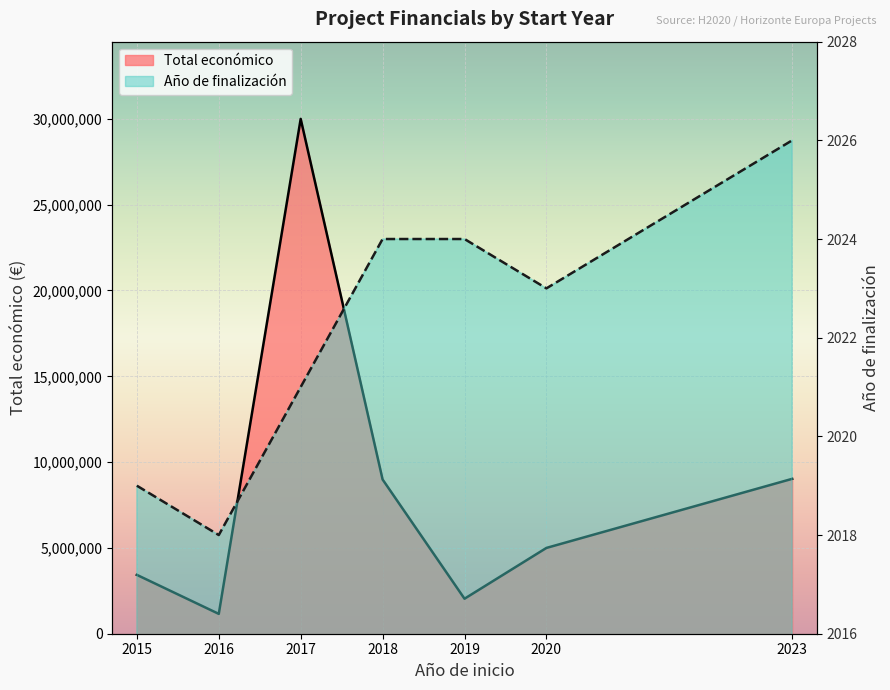

True or false: Año de finalización has more than 0 points higher than both neighbors.

False